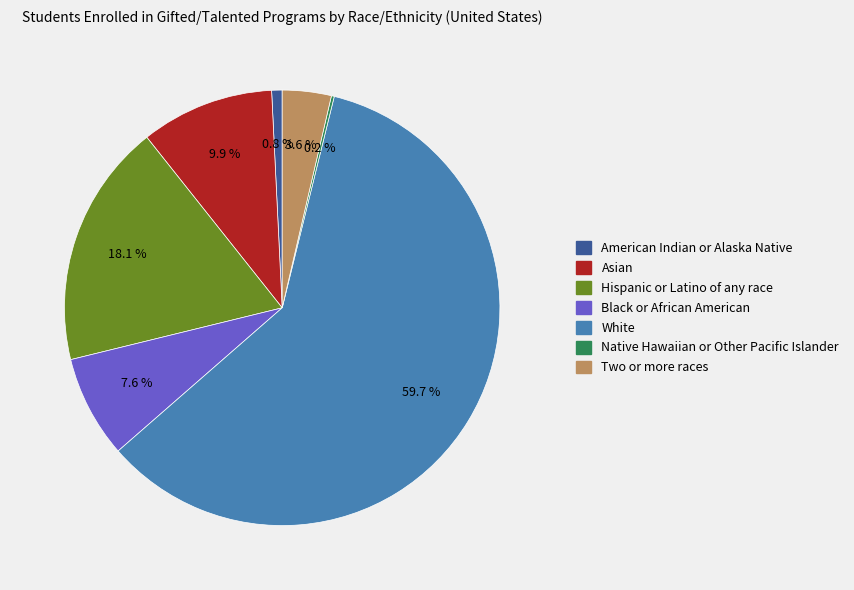

What is the largest slice in the pie chart?

White